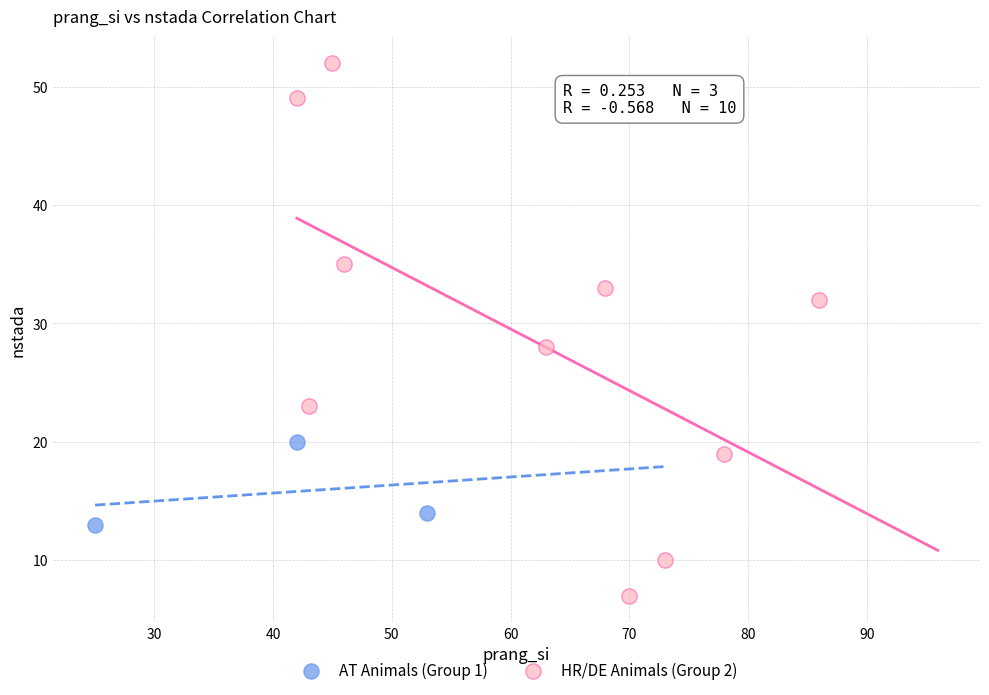

Which series reaches the minimum Y coordinate?

HR/DE Animals (Group 2)